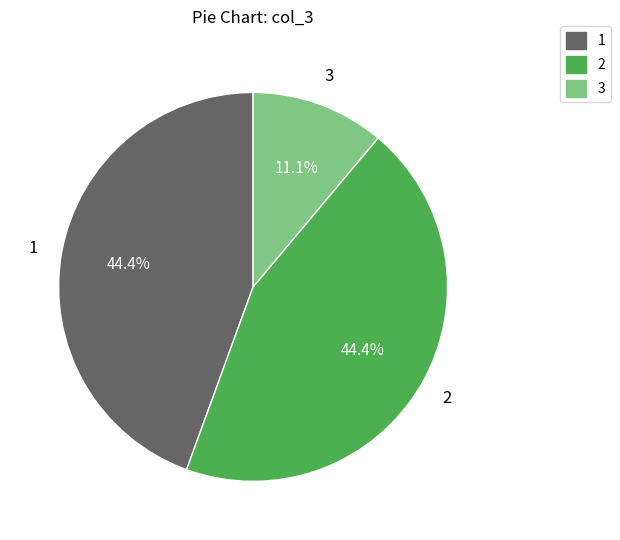

Is 1 the majority of the pie?

No